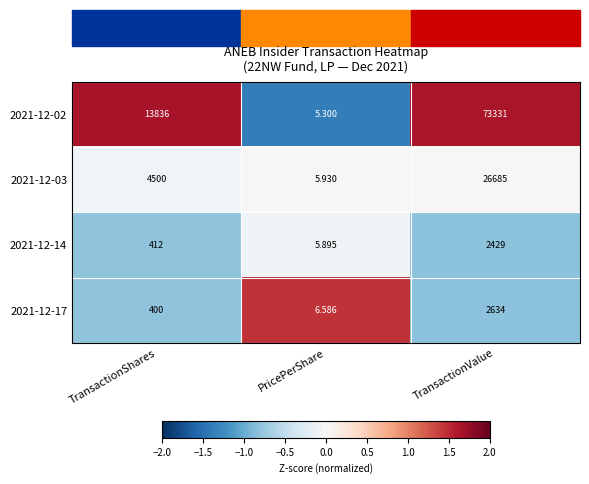

At which category is the sum across all series the highest?

TransactionValue